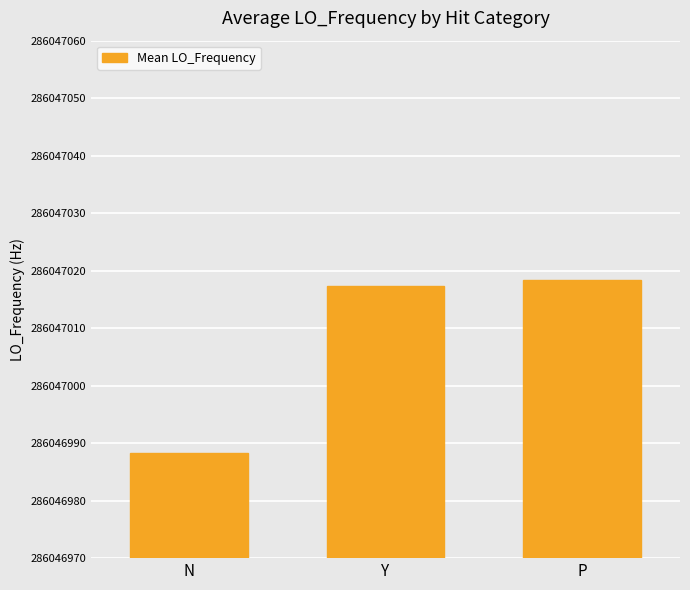

What is the approximate value at N?

18.4